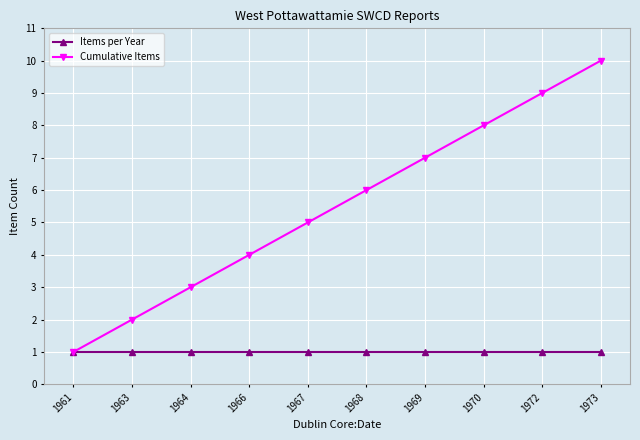

Which series changed the most between 1961 and 1963?

Cumulative Items